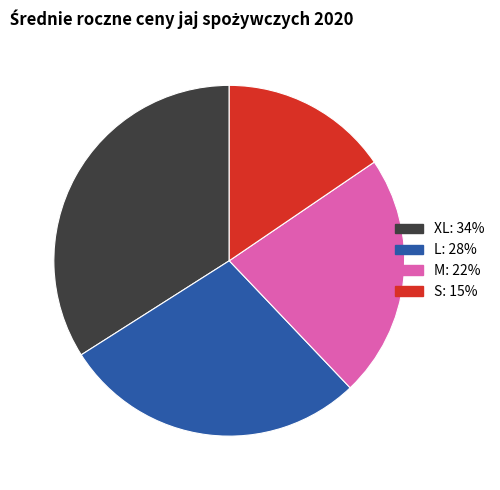

Which slice is the smallest?

S